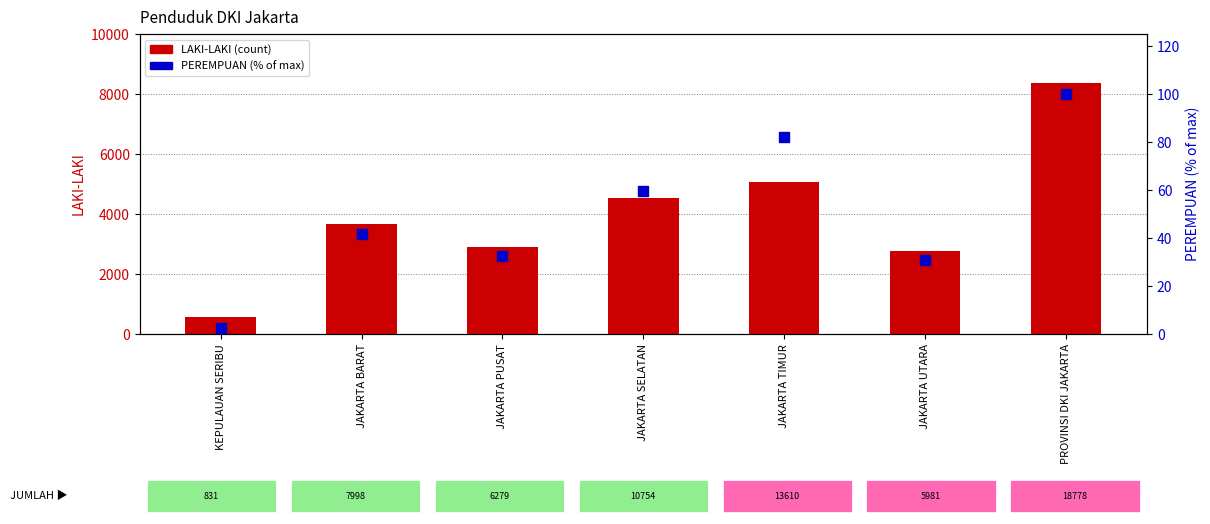

At which category is the sum across all series the highest?

PROVINSI DKI JAKARTA